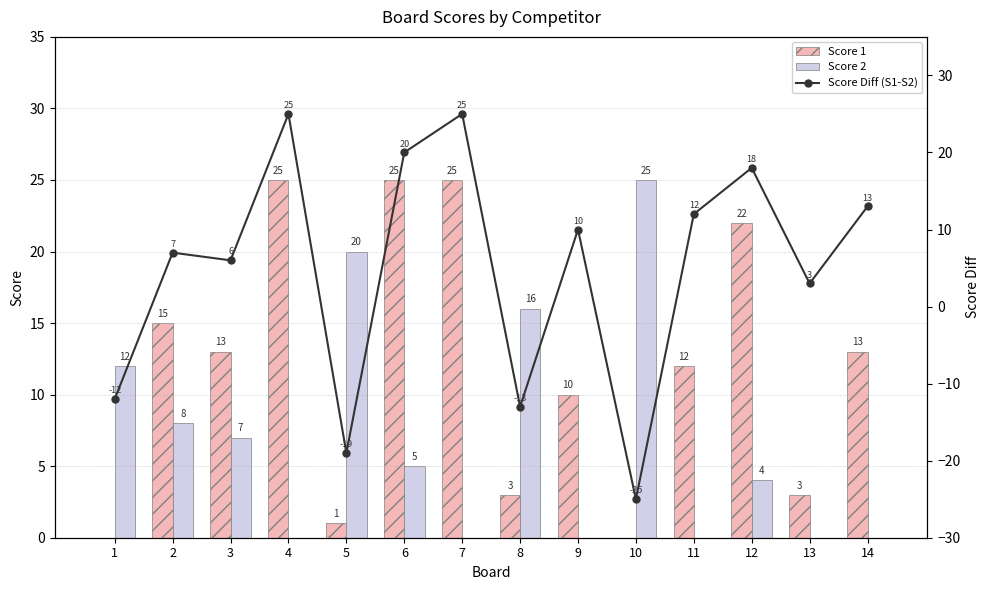

Rank the categories by Score 1 value from lowest to highest.

1, 10, 5, 8, 13, 9, 11, 3, 14, 2, 12, 4, 6, 7